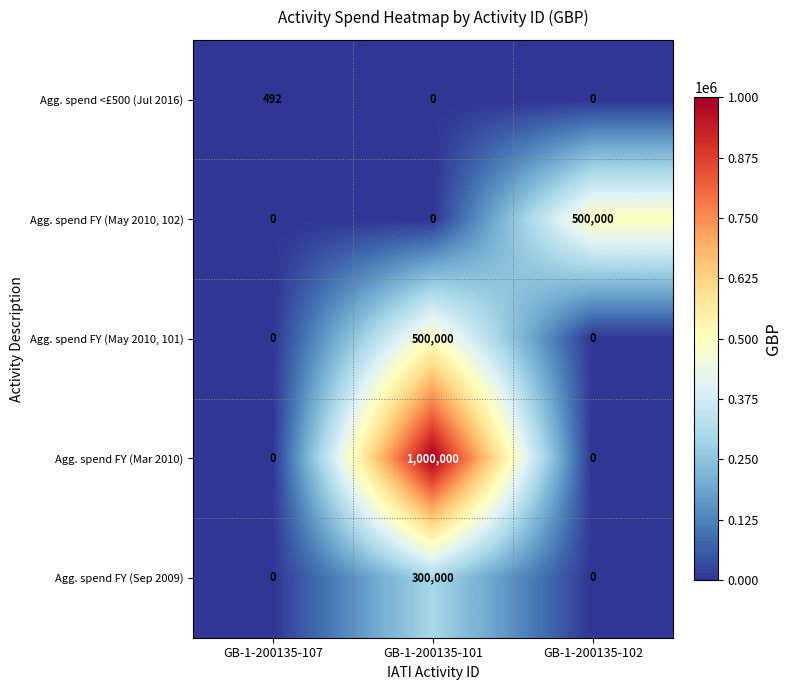

At how many categories does at least one series exceed 602104?

1